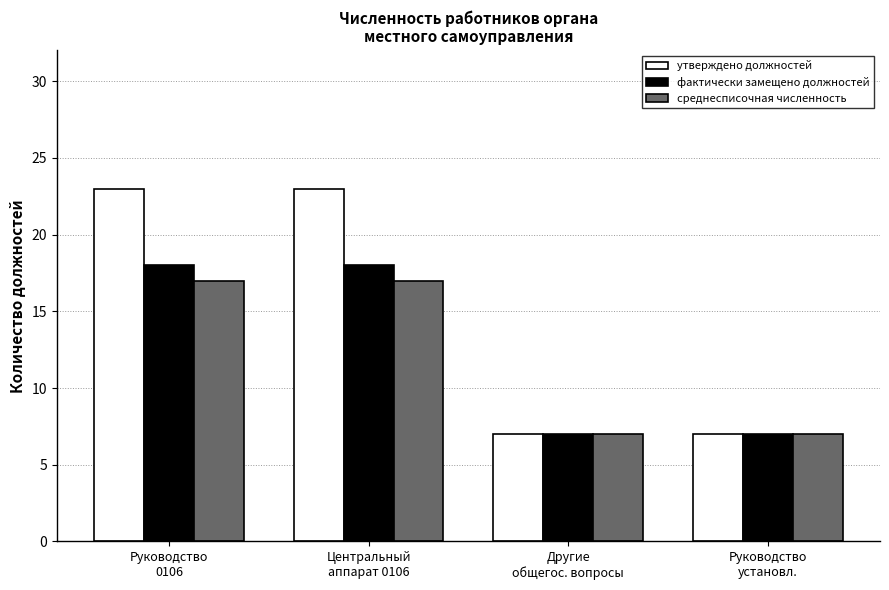

What is the maximum value for фактически замещено должностей?

18